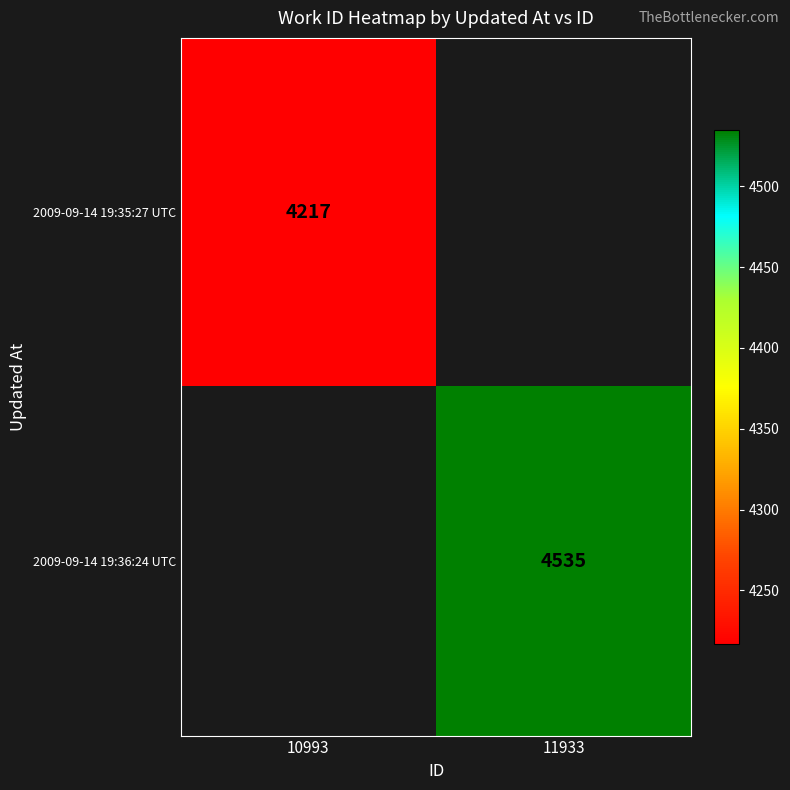

Is it true that 2009-09-14 19:36:24 UTC equals 6635.0 at 11933?

False